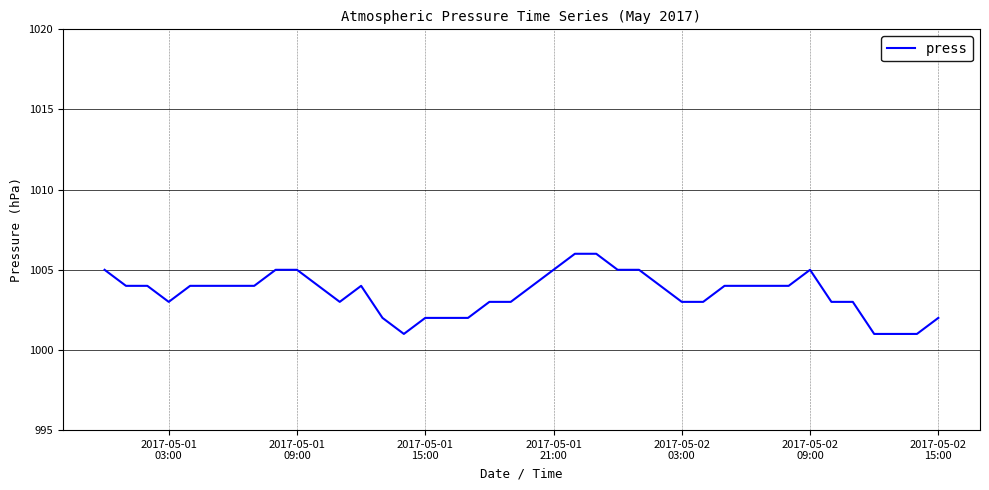

What is the greatest value displayed?

1006